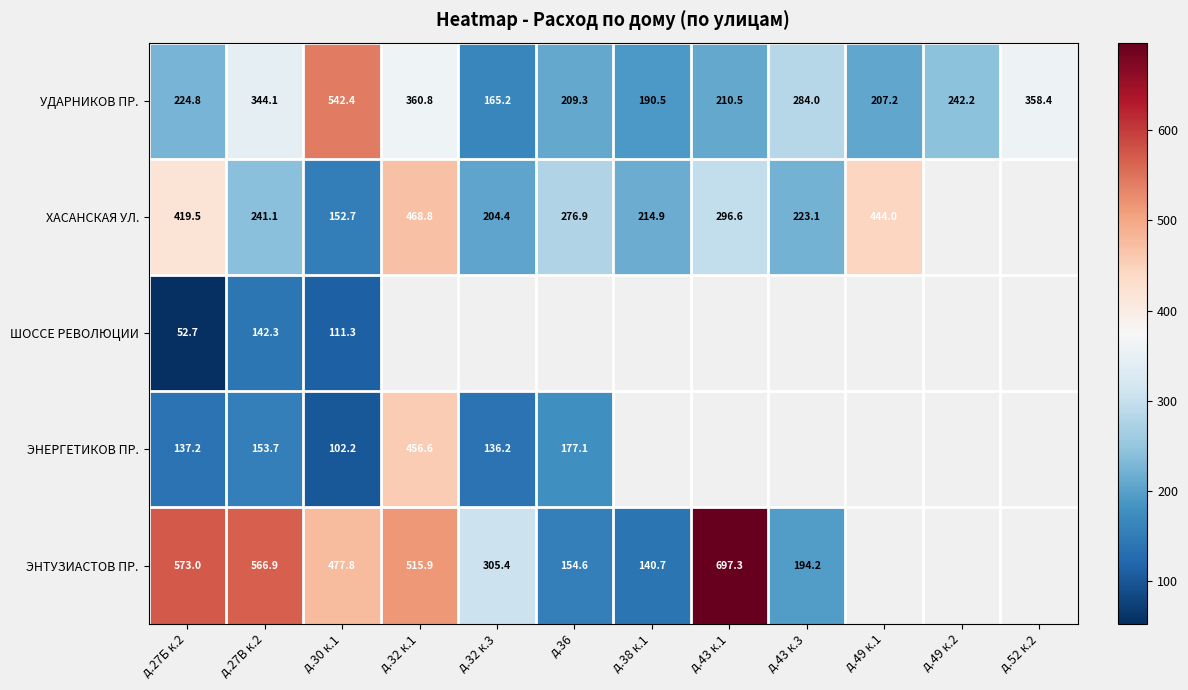

At which label does УДАРНИКОВ ПР. reach its peak?

д.30 к.1